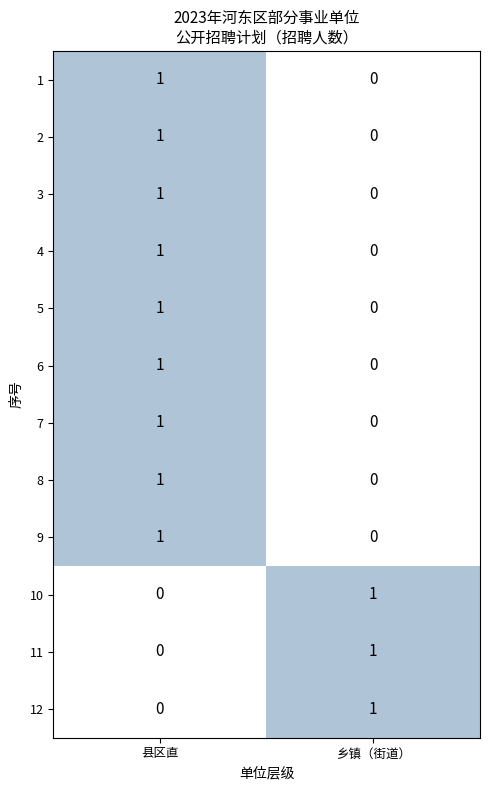

How many data points does each series have?

2